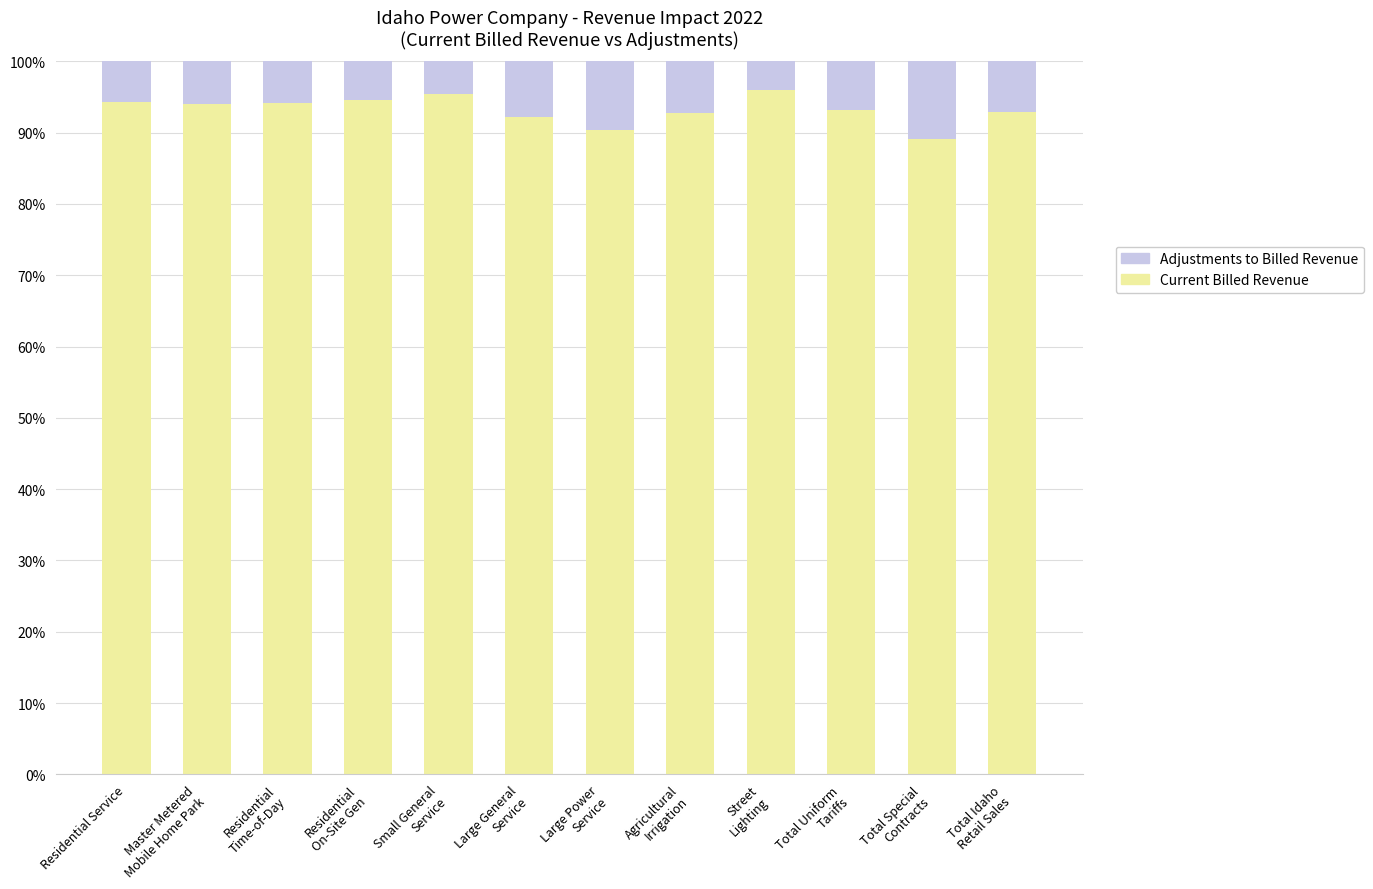

What is the approximate value of Current Billed Revenue at Residential Service?

94.3